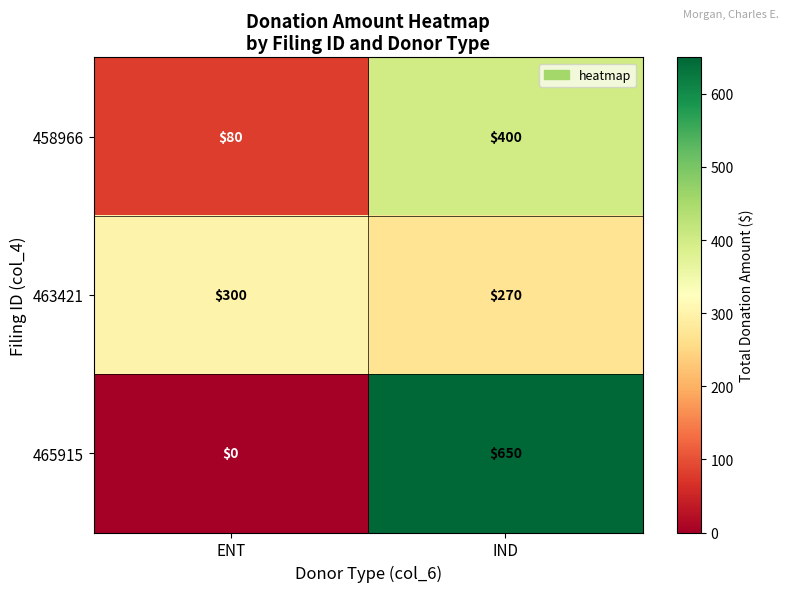

What is the lowest value of the 458966 series?

80